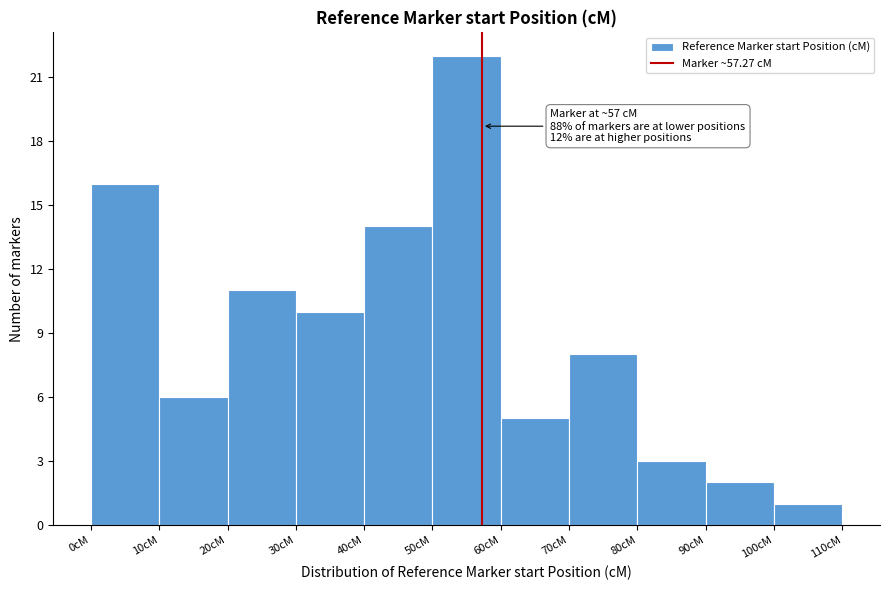

Which range on the x-axis has the tallest bar?

50 to 60